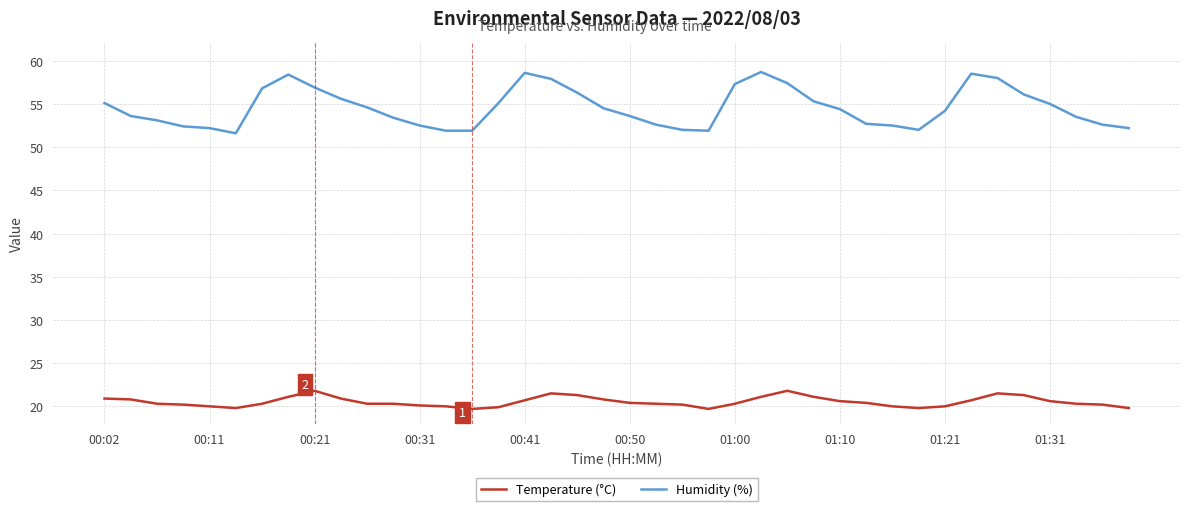

What is the difference between the maximum and minimum values in the Humidity (%) series?

7.1